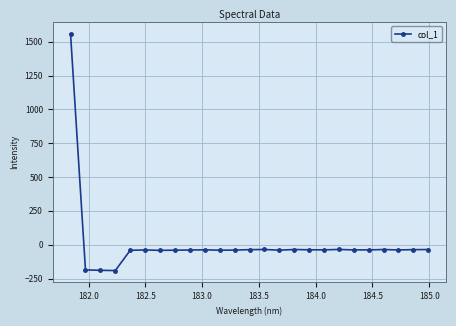

What is the difference between the maximum and minimum values?

1749.0